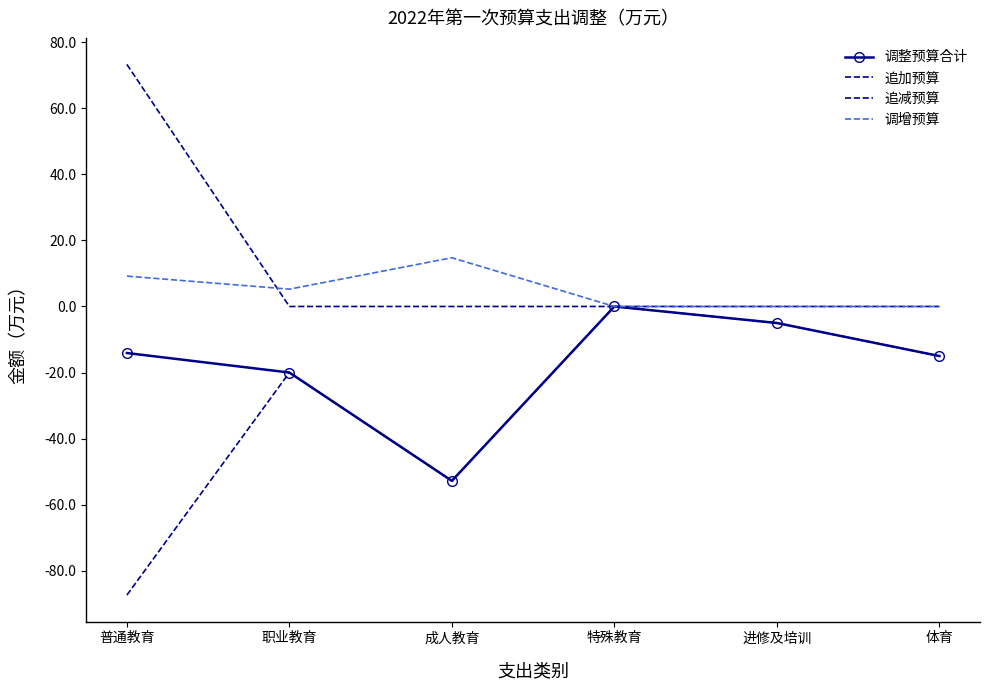

How many series are shown in this chart?

4